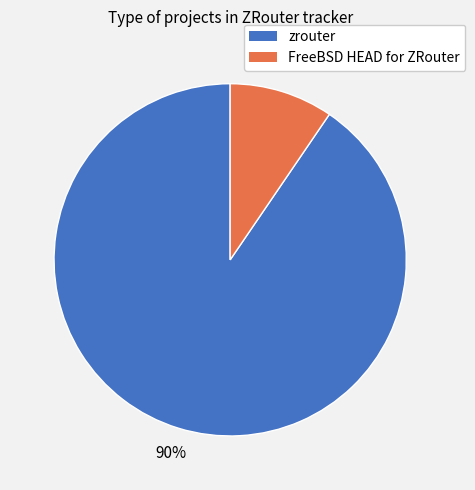

Rank the categories by value from lowest to highest.

FreeBSD HEAD for ZRouter, zrouter